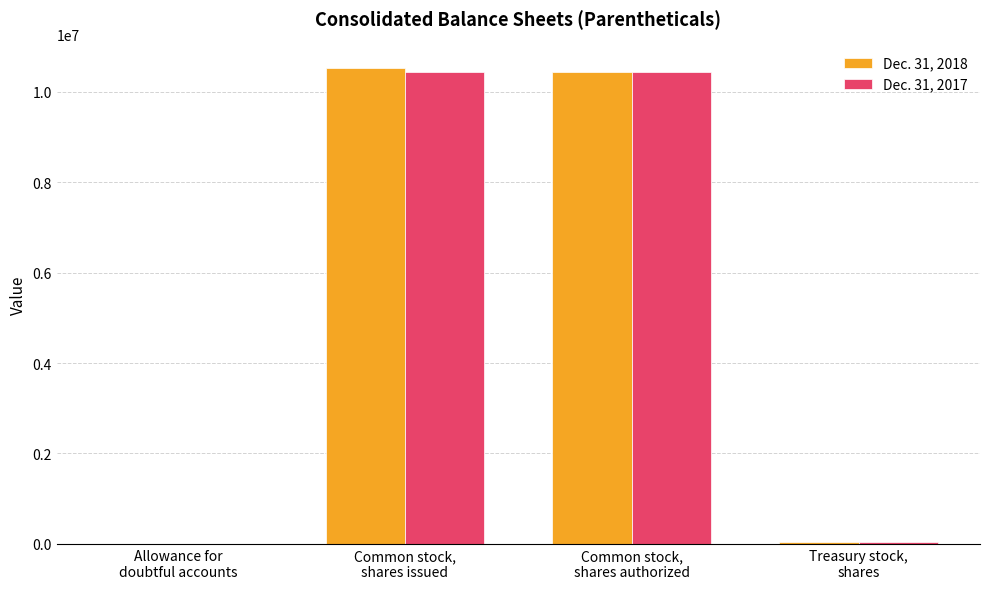

What are all the series names shown in the legend?

Dec. 31, 2018, Dec. 31, 2017